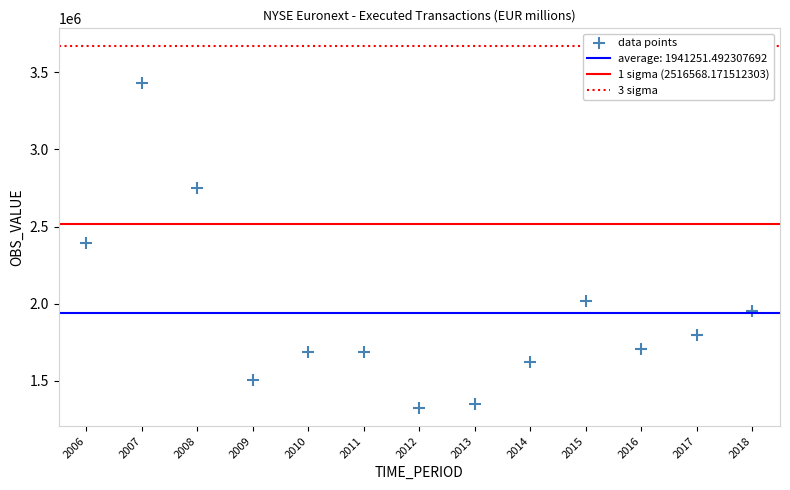

What is the range of X values (max minus min)?

12.0